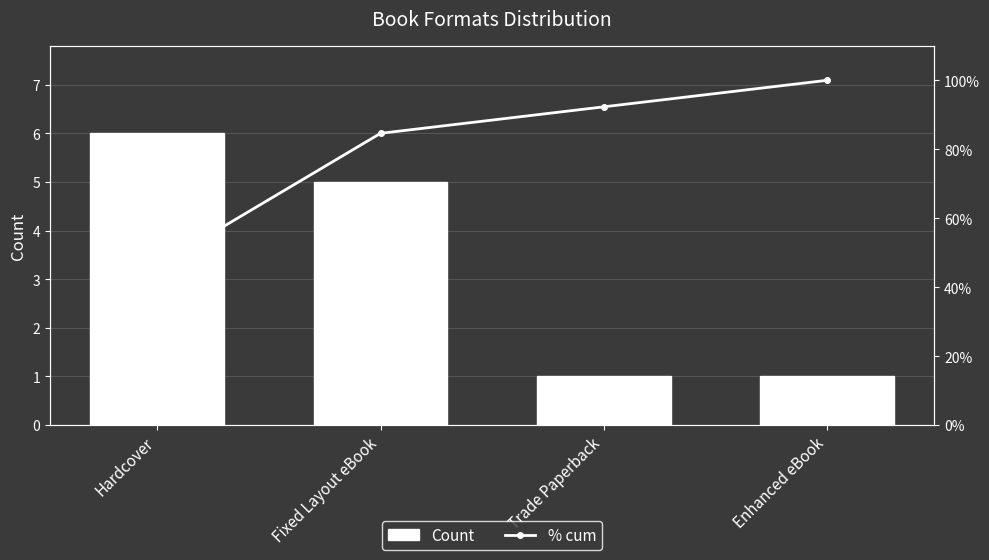

What is the spread (max minus min) of values at Enhanced eBook?

99.0